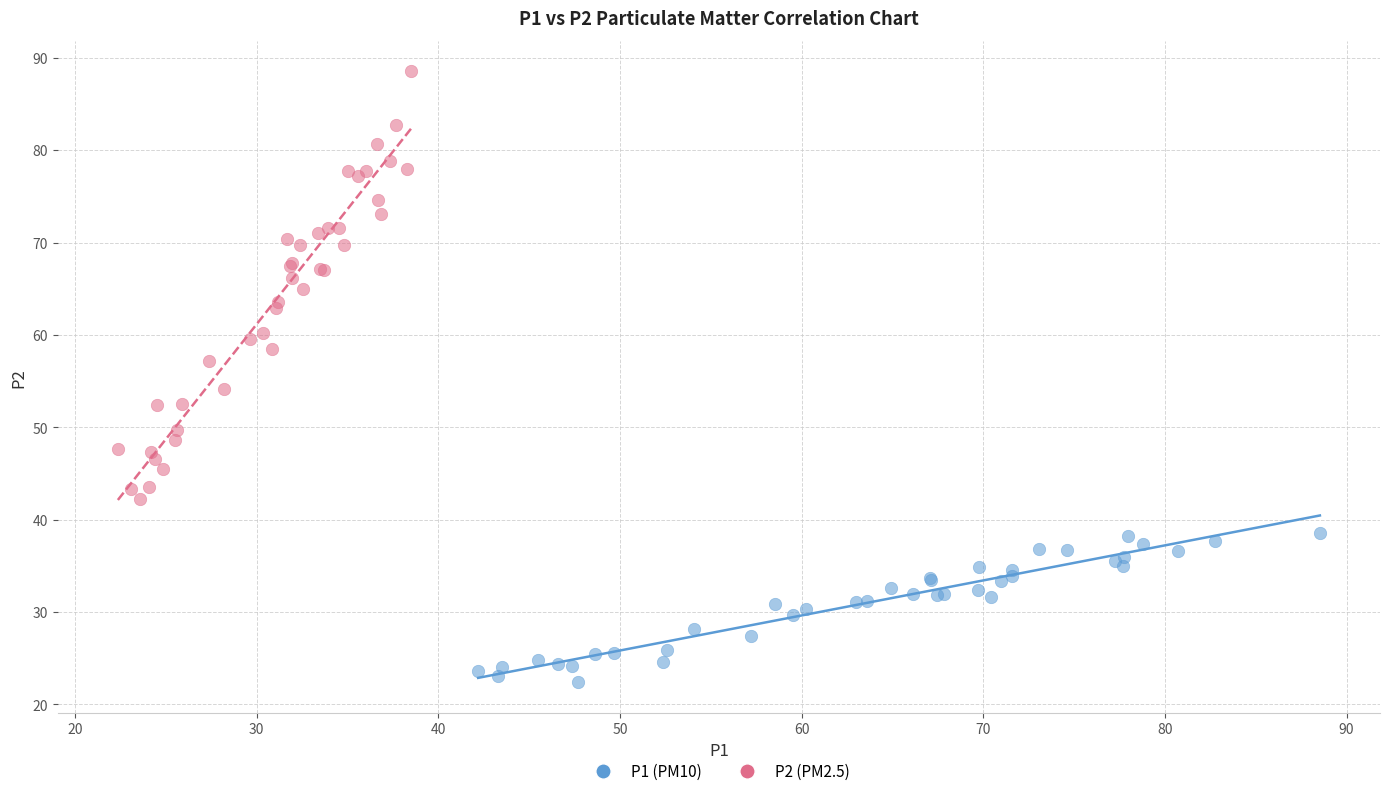

Which series has the largest Y range (max minus min)?

P2 (PM2.5)